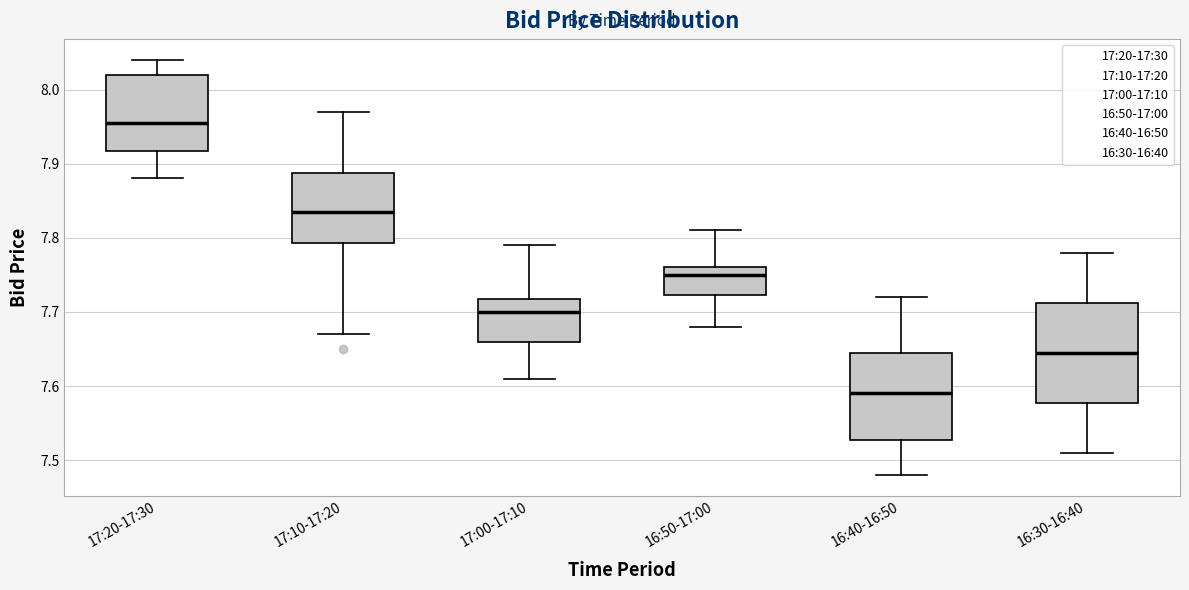

Reading left to right, read every box against the y-axis: the position of its median line, the range the box covers, and the ends of its whiskers. The values are not printed on the chart, so give them approximately, as read against the axis.

17:20-17:30: median 7.96, box 7.92 to 8.02, whiskers 7.88 to 8.04
17:10-17:20: median 7.84, box 7.79 to 7.89, whiskers 7.67 to 7.97
17:00-17:10: median 7.70, box 7.66 to 7.72, whiskers 7.61 to 7.79
16:50-17:00: median 7.75, box 7.72 to 7.76, whiskers 7.68 to 7.81
16:40-16:50: median 7.59, box 7.53 to 7.65, whiskers 7.48 to 7.72
16:30-16:40: median 7.65, box 7.58 to 7.71, whiskers 7.51 to 7.78